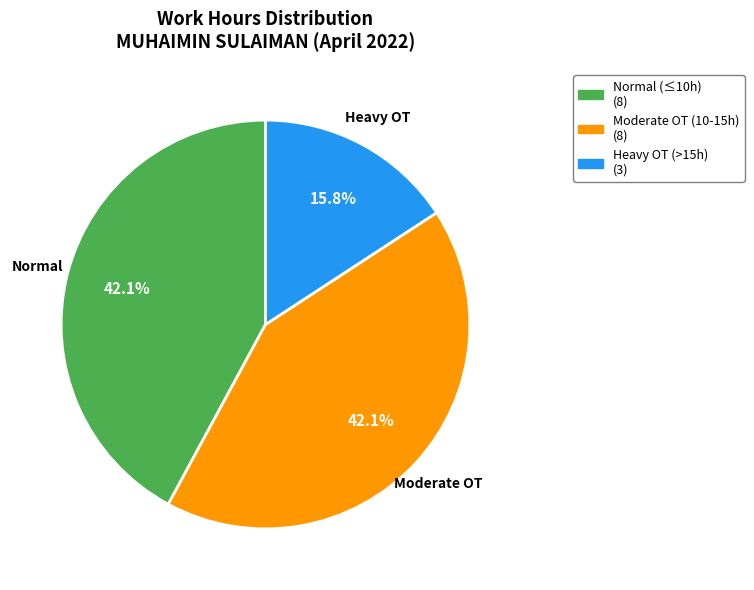

Does any single category account for the majority?

No